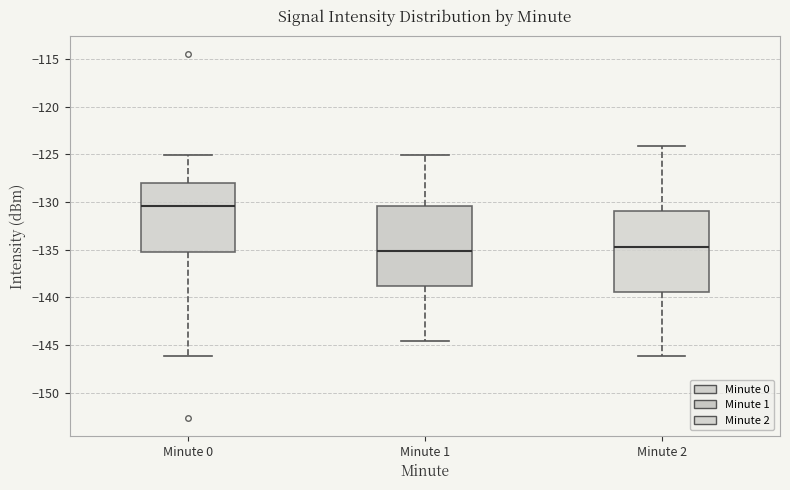

Where does the upper whisker of the box for Minute 1 end on the y-axis? The values are not printed on the chart, so give them approximately, as read against the axis.

-125.0